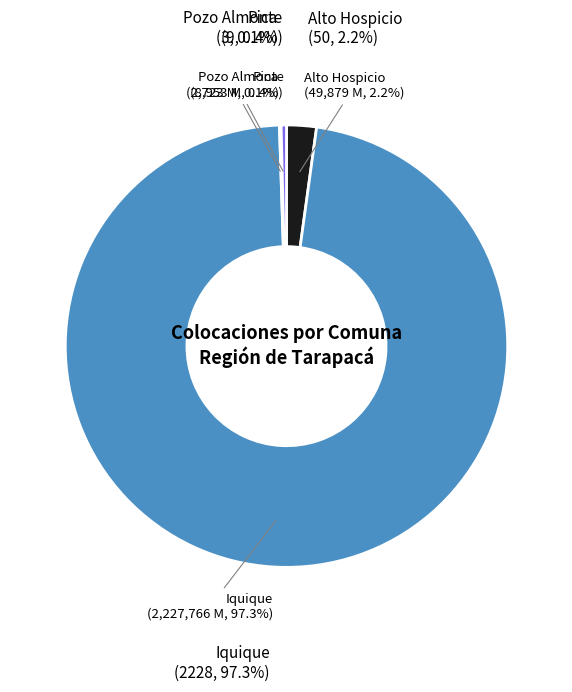

Count the number of slices in the pie.

4